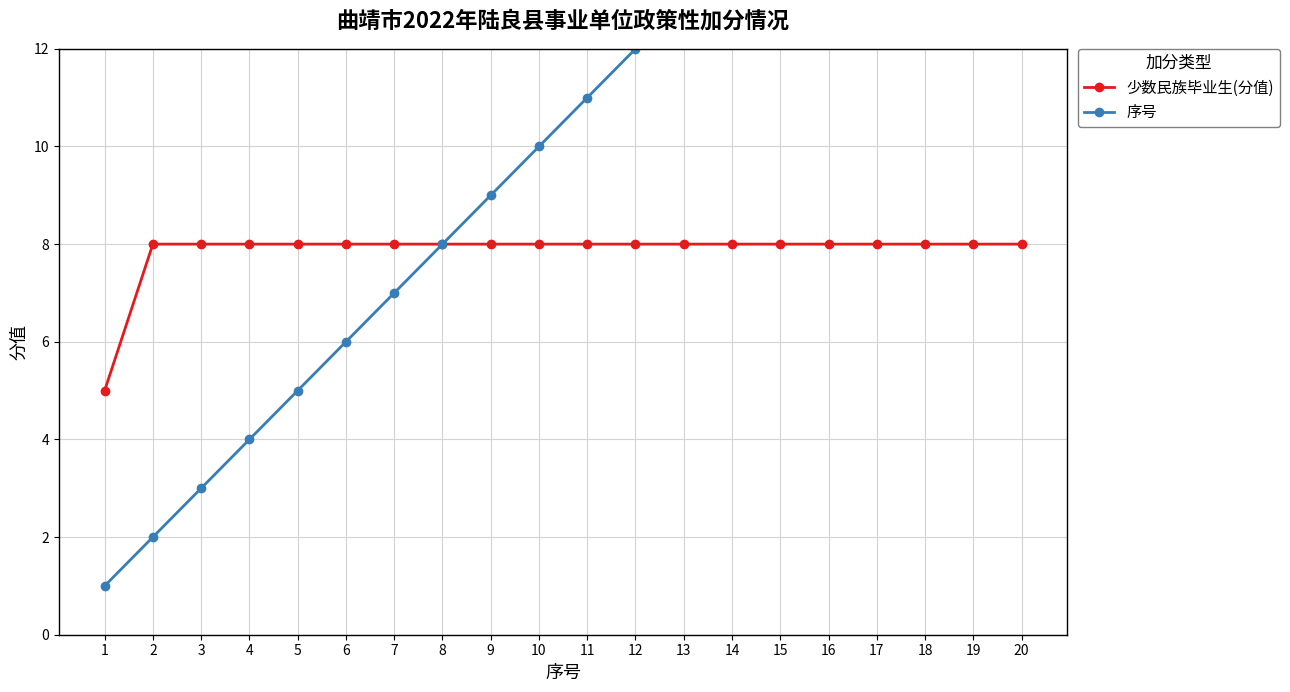

Rank the series at 13 from highest to lowest value.

序号, 少数民族毕业生(分值)